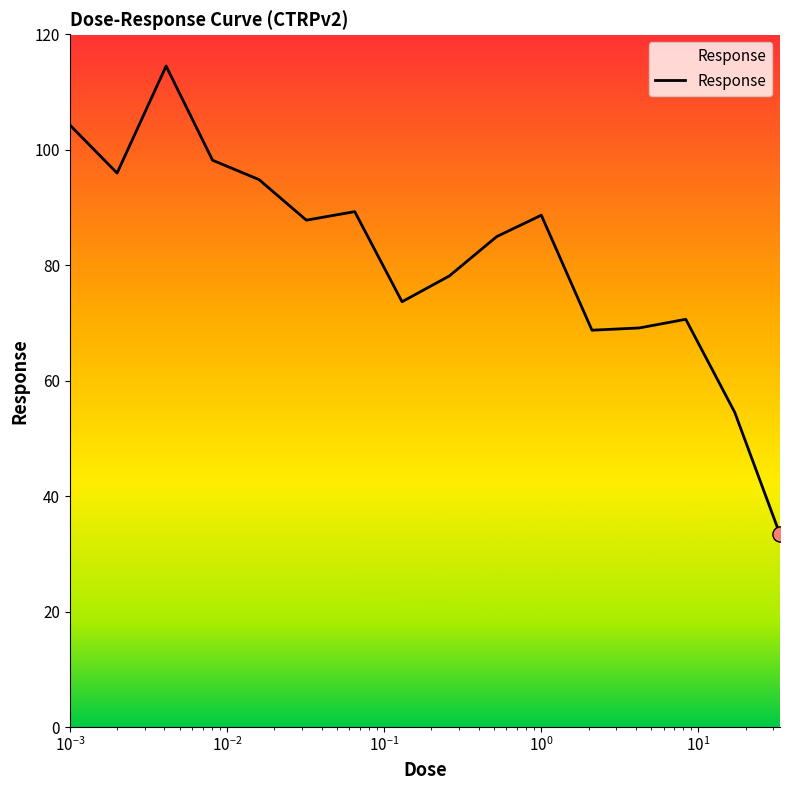

Approximately how many times larger is the value at 8.3 compared to 0.002?

0.7